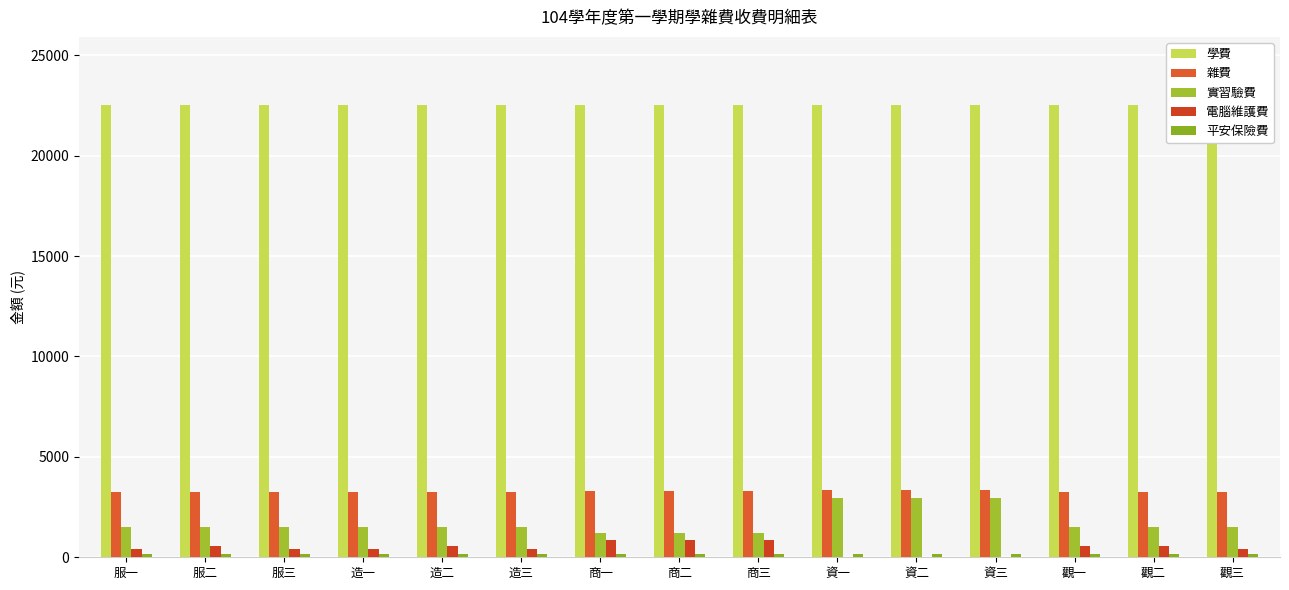

List the series in order of their peak value, lowest first.

平安保險費, 電腦維護費, 實習驗費, 雜費, 學費